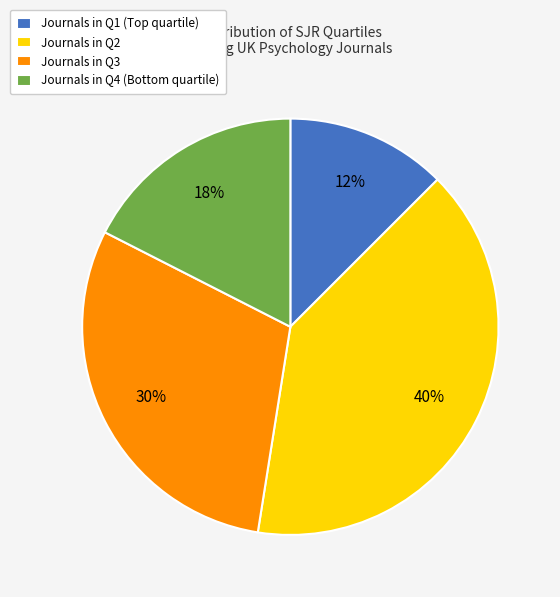

How many segments does this pie chart have?

4